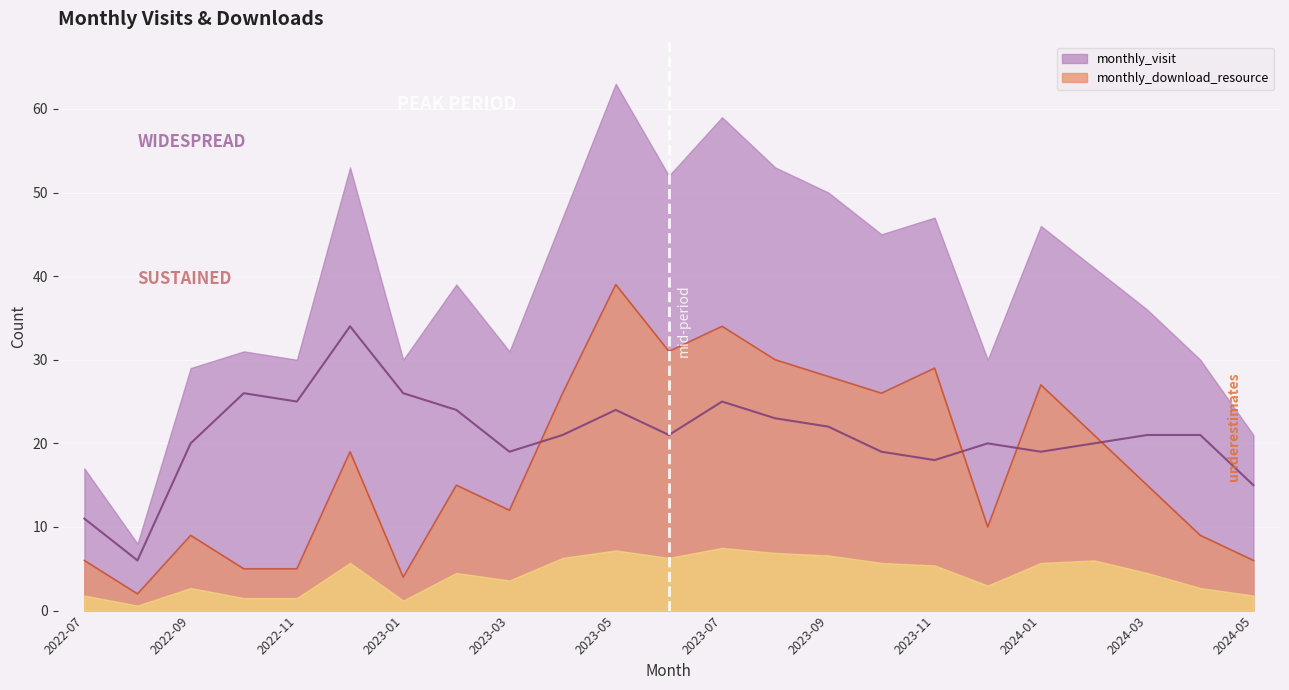

What is the minimum value for monthly_download_resource (line)?

2